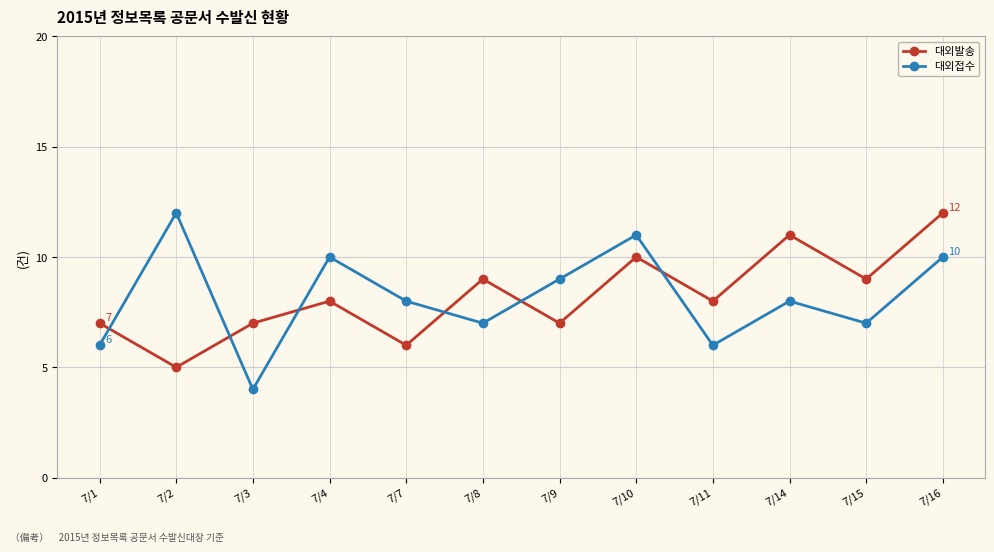

What is the value of the 대외접수 point at the 9th from the left?

6